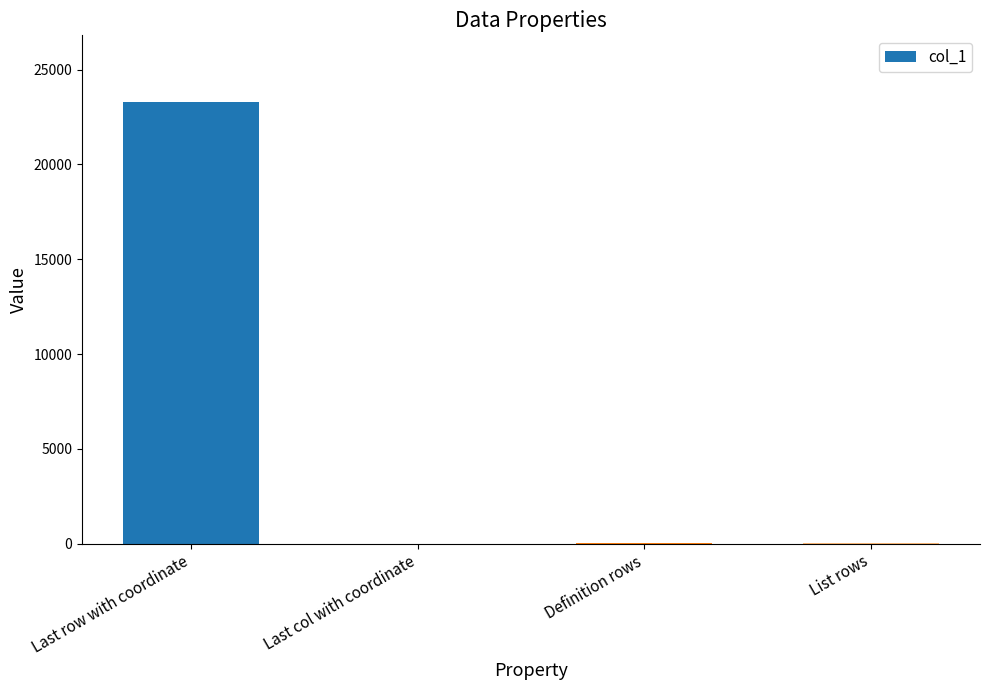

What is the maximum value shown in the chart?

23309